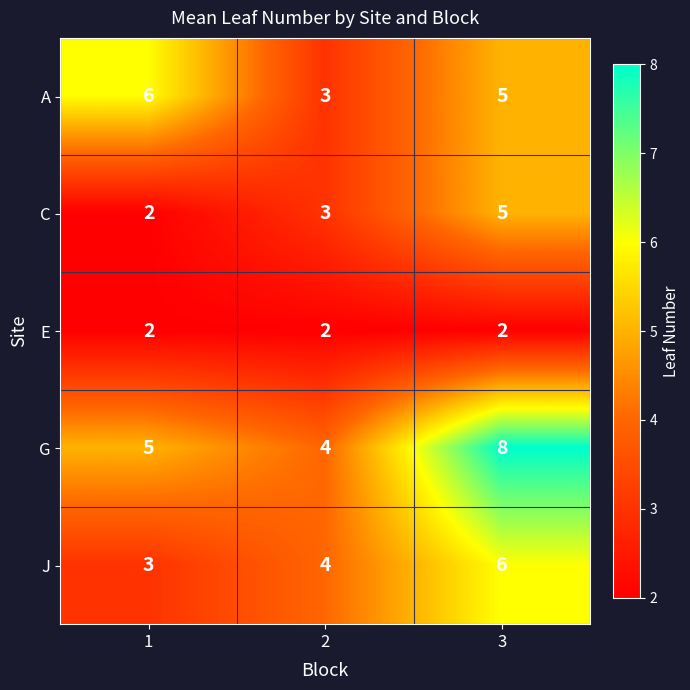

Reading left to right, what are all the values shown in this chart?

A: 1=6	2=3	3=5
C: 1=2	2=3	3=5
E: 1=2	2=2	3=2
G: 1=5	2=4	3=8
J: 1=3	2=4	3=6